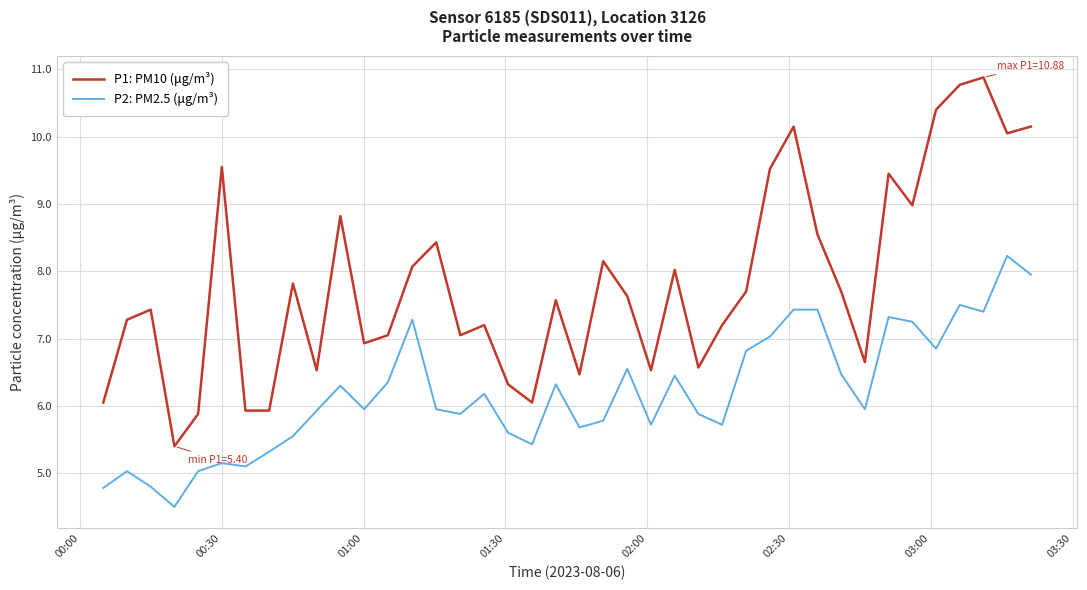

True or false: P2: PM2.5 (μg/m³) and P1: PM10 (μg/m³) cross at least once.

False